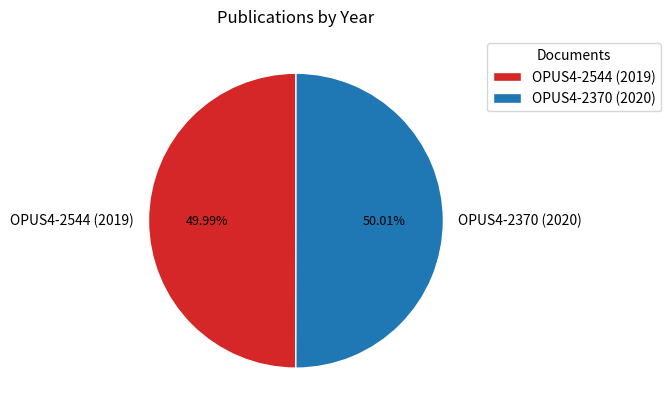

Is there a majority slice in this chart?

Yes